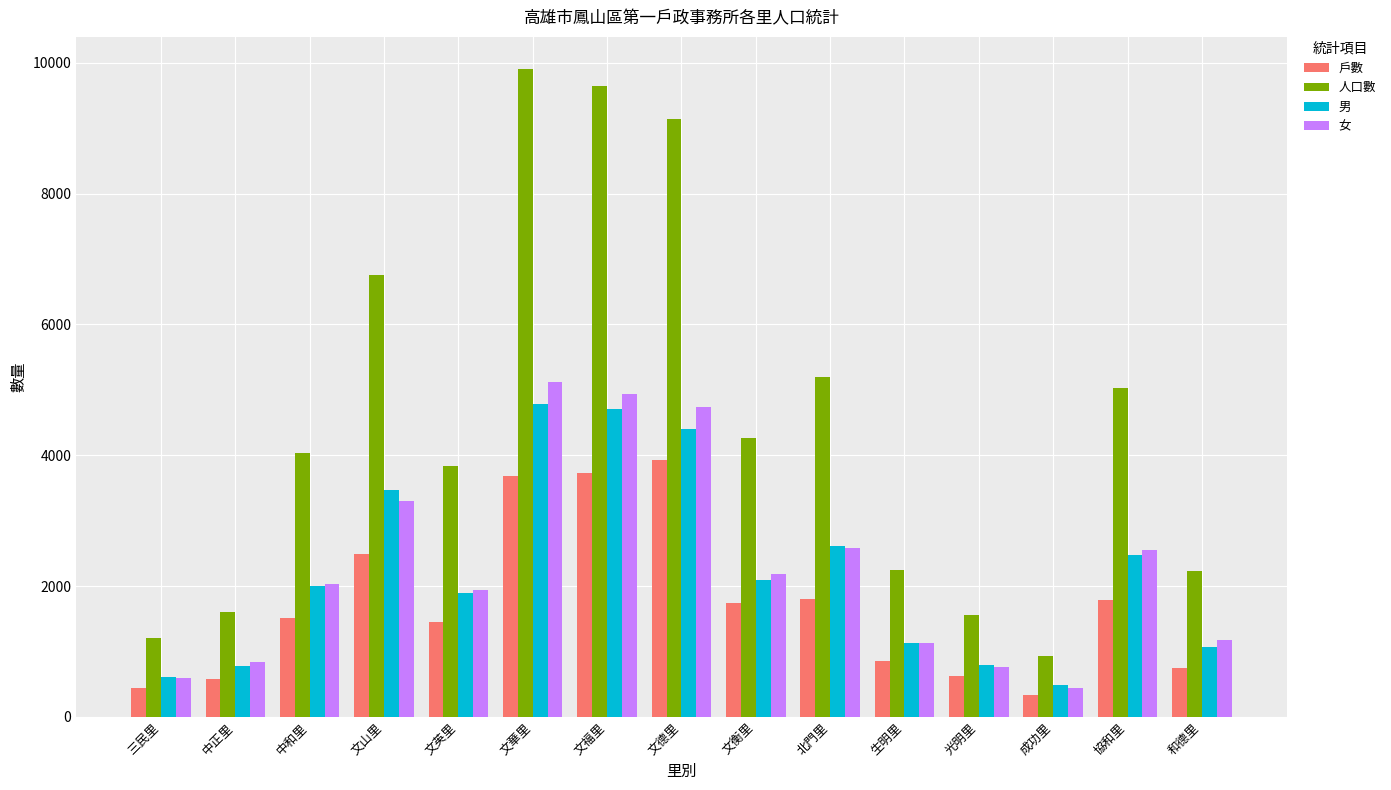

What is the value of the 人口數 bar at the 1st from the left?

1200